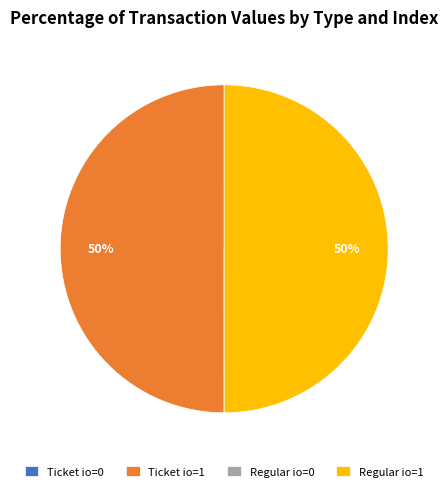

Is it true that Regular io=1 is 40% of the pie?

False